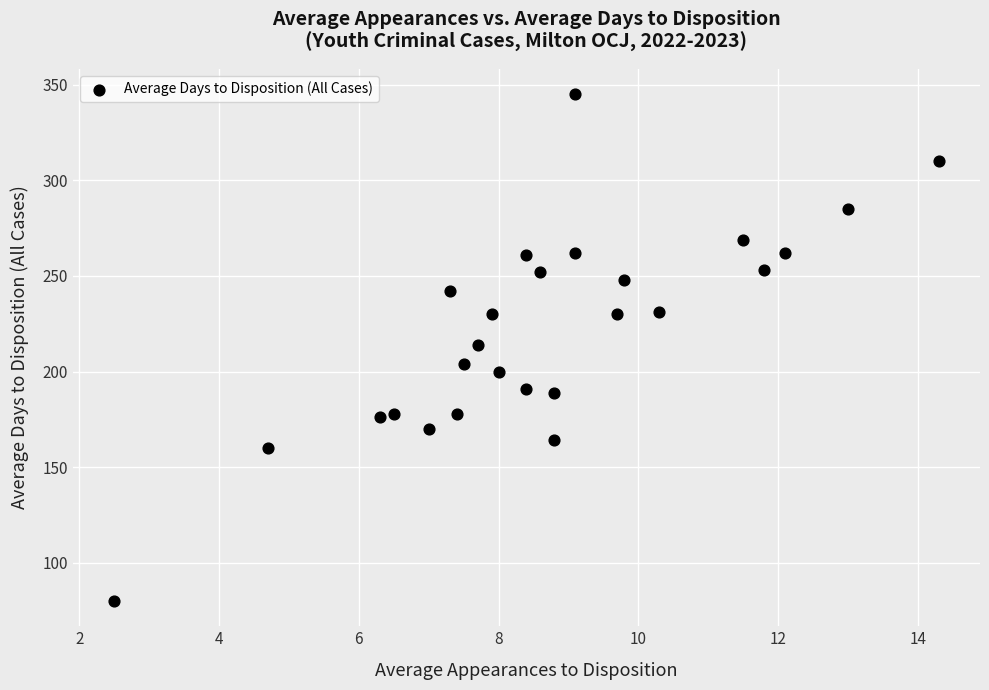

What is the range of Y values (max minus min)?

265